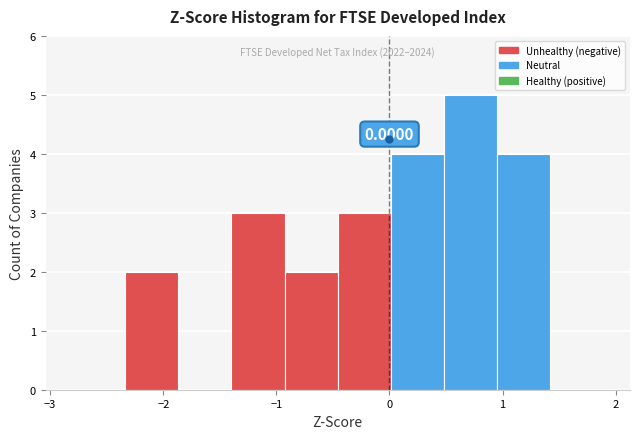

Which range on the x-axis has the tallest bar?

0.5 to 1.0